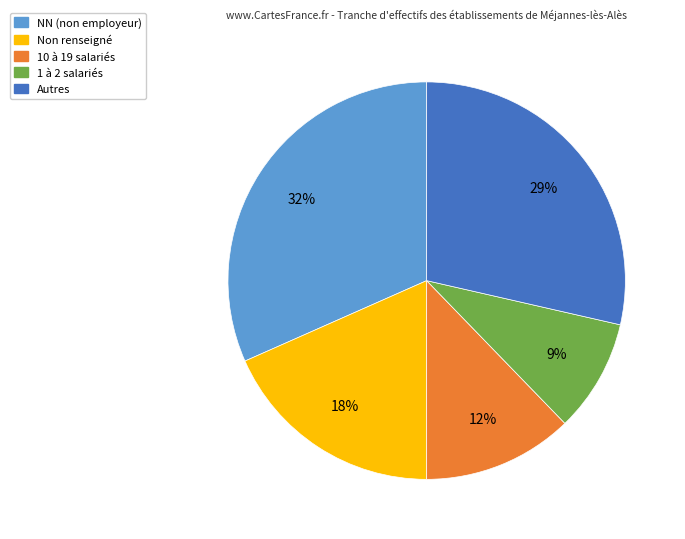

Is there a majority slice in this chart?

No